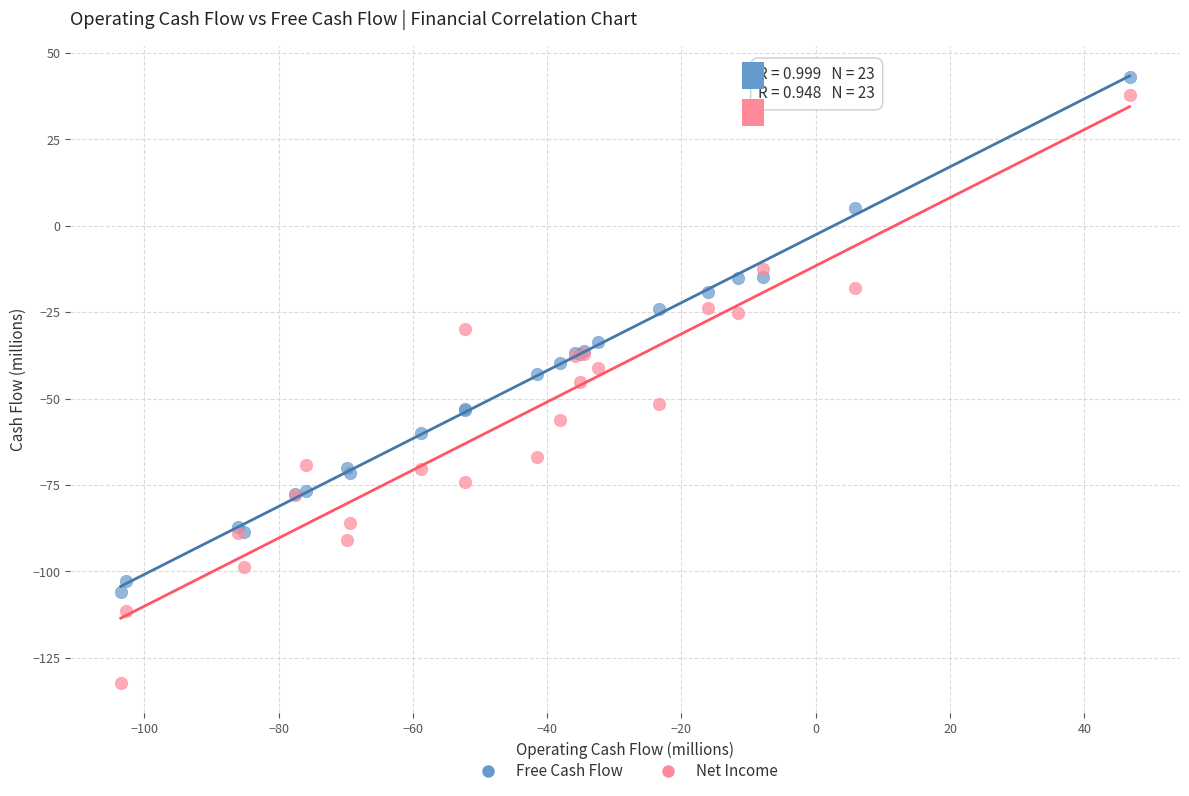

Which series has the largest Y range (max minus min)?

Net Income